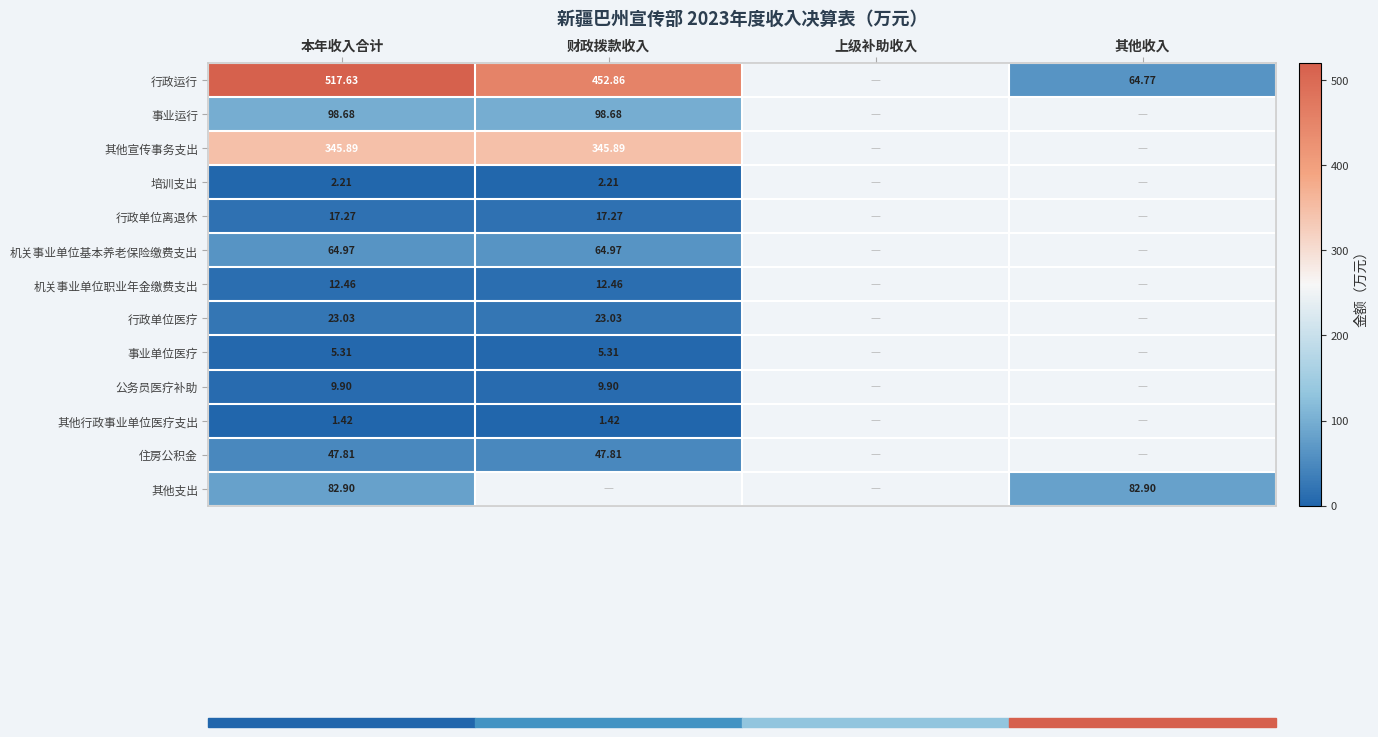

What is the highest value of the 其他支出 series?

82.9